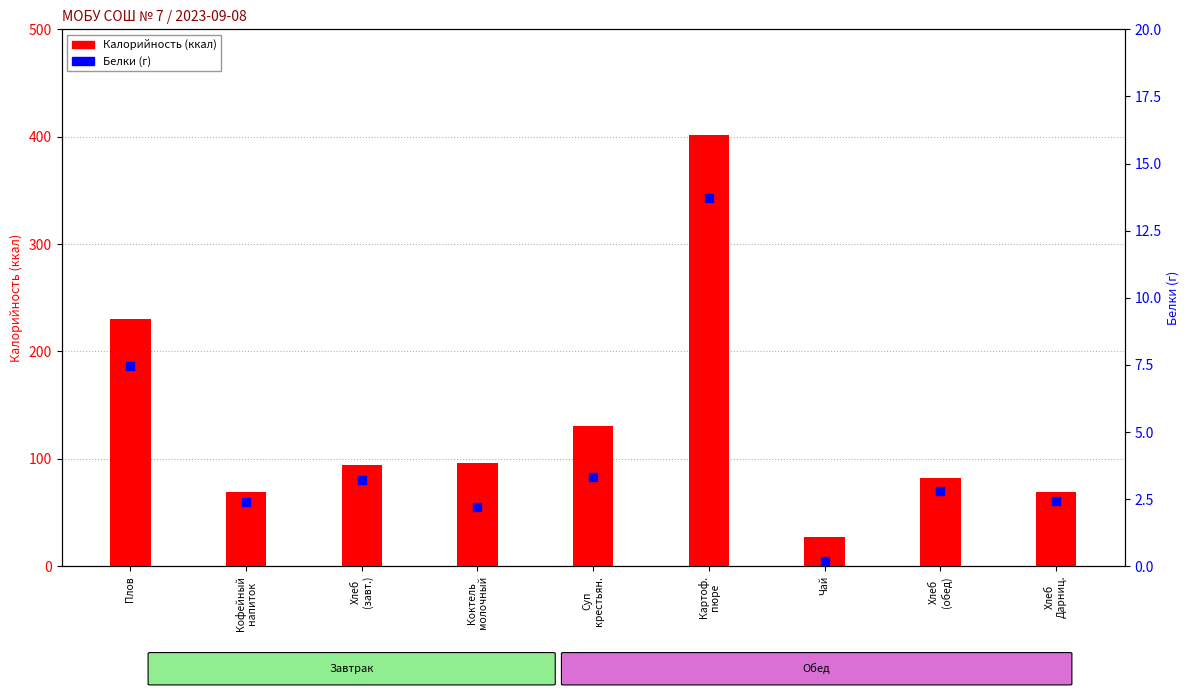

What are all the series names shown in the legend?

Калорийность, Белки (г)